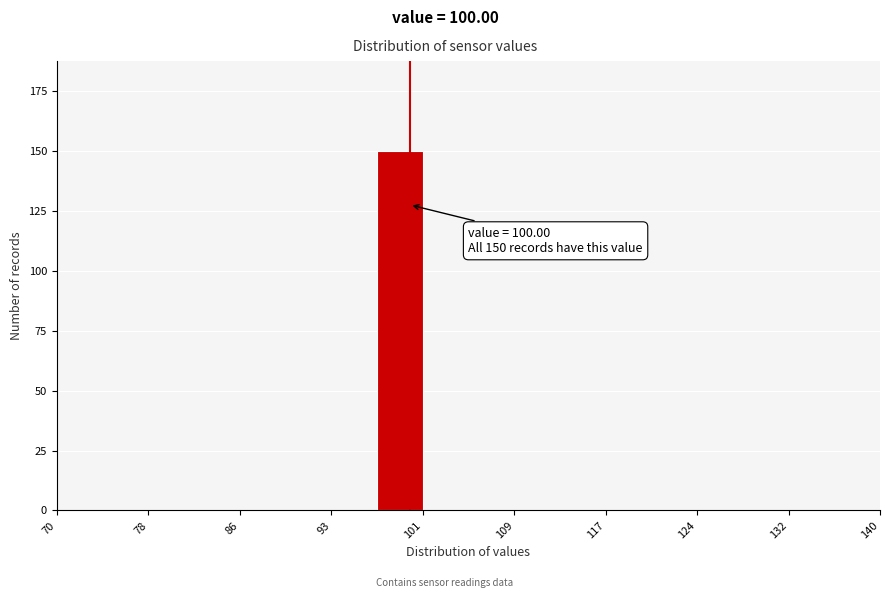

Around what value on the x-axis is the tallest bar? Give the approximate position of its centre, as read against the axis.

99